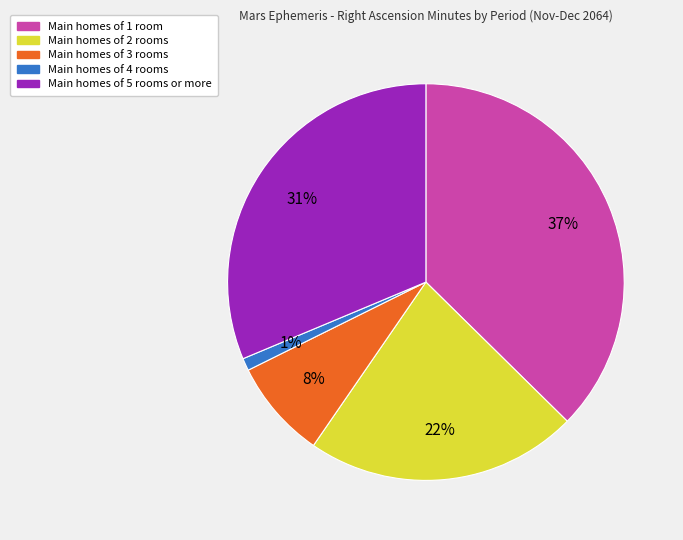

Is the sum of Main homes of 4 rooms and Main homes of 3 rooms greater than half?

No